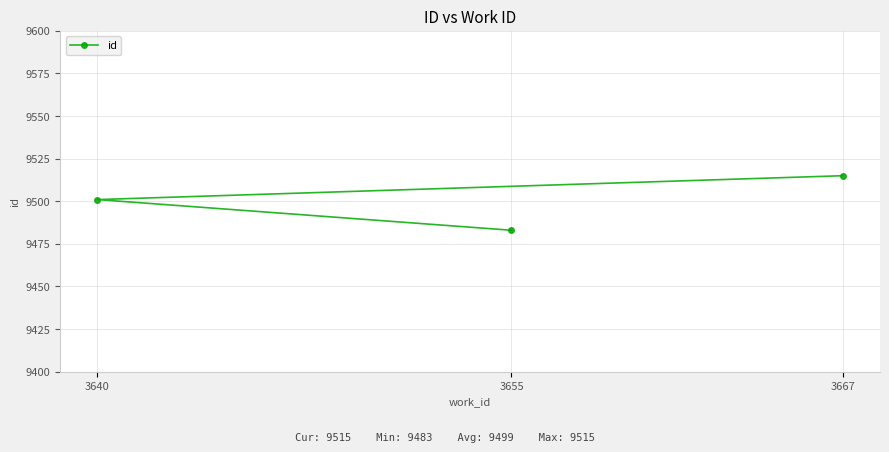

What is the maximum value shown in the chart?

9515